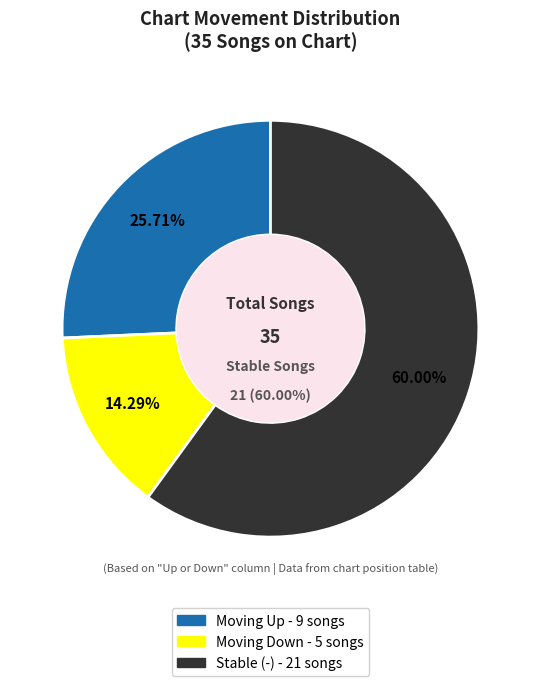

How many slices are in this pie chart?

3